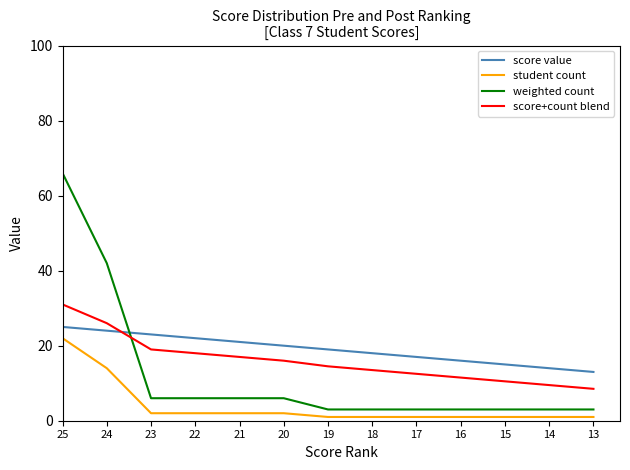

What is the maximum value for score+count blend?

31.0